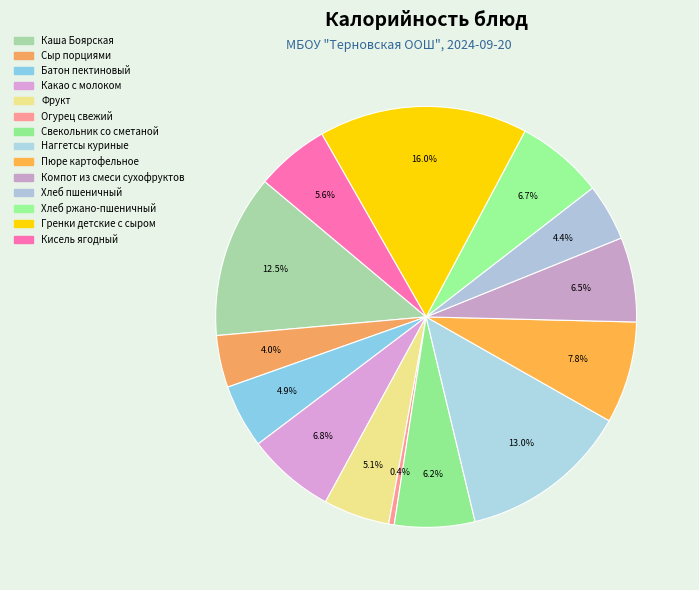

Rank the categories by value from lowest to highest.

Огурец свежий, Сыр порциями, Хлеб пшеничный, Батон пектиновый, Фрукт, Кисель ягодный, Свекольник со сметаной, Компот из смеси сухофруктов, Хлеб ржано-пшеничный, Какао с молоком, Пюре картофельное, Каша Боярская, Наггетсы куриные, Гренки детские с сыром